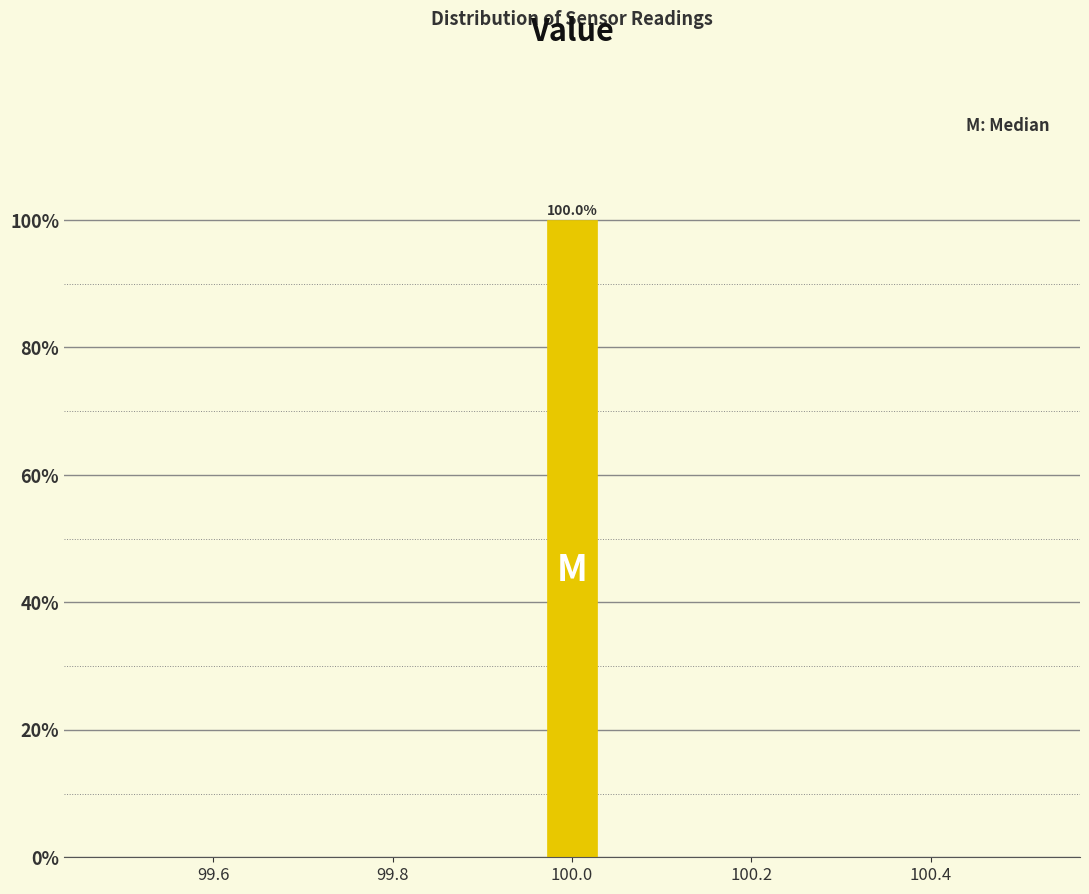

Read against the x-axis, roughly where is the centre of the tallest bar?

100.00